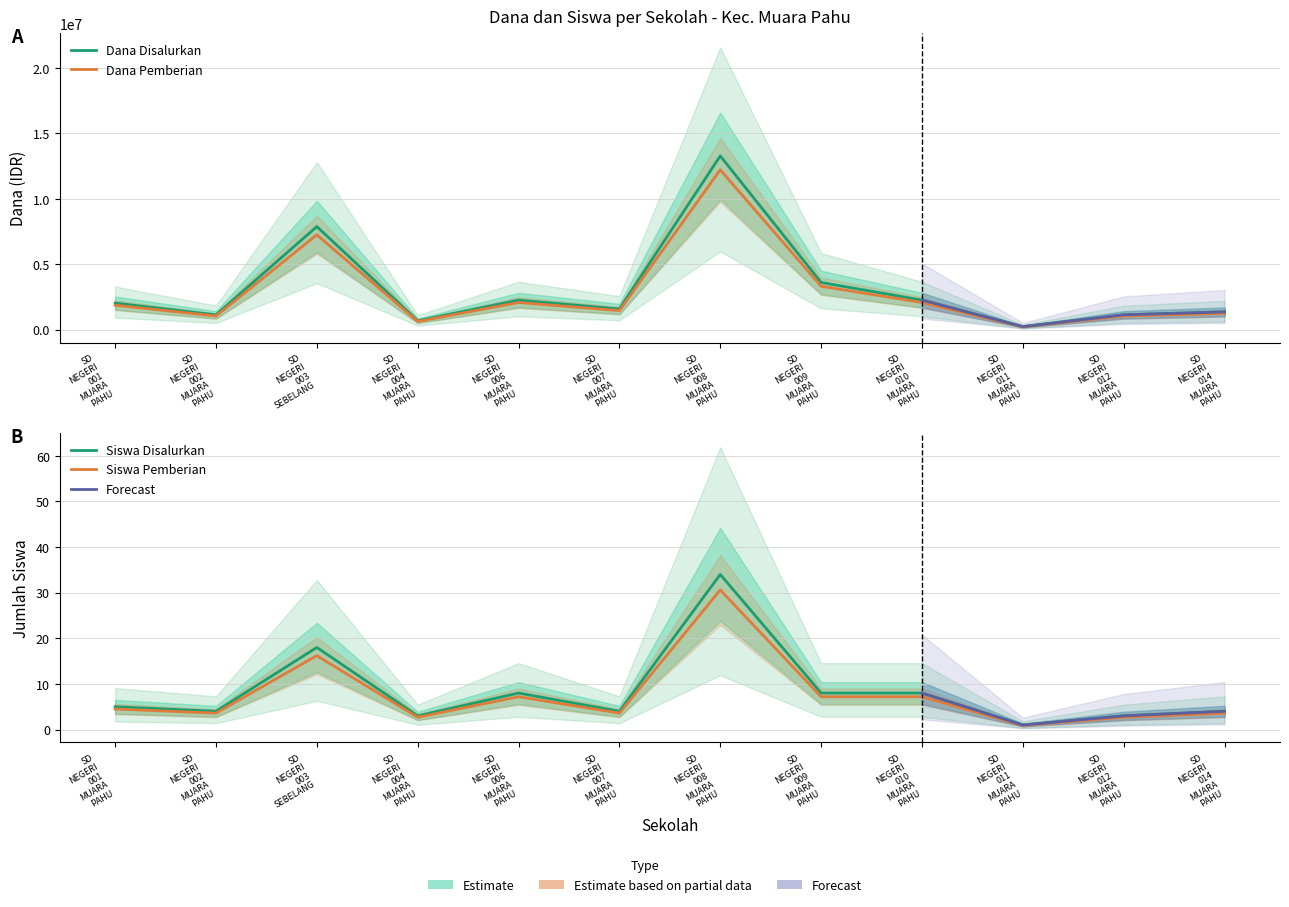

The value of Dana Pemberian at SD NEGERI 002 MUARA PAHU is 1486135.7. True or false?

False